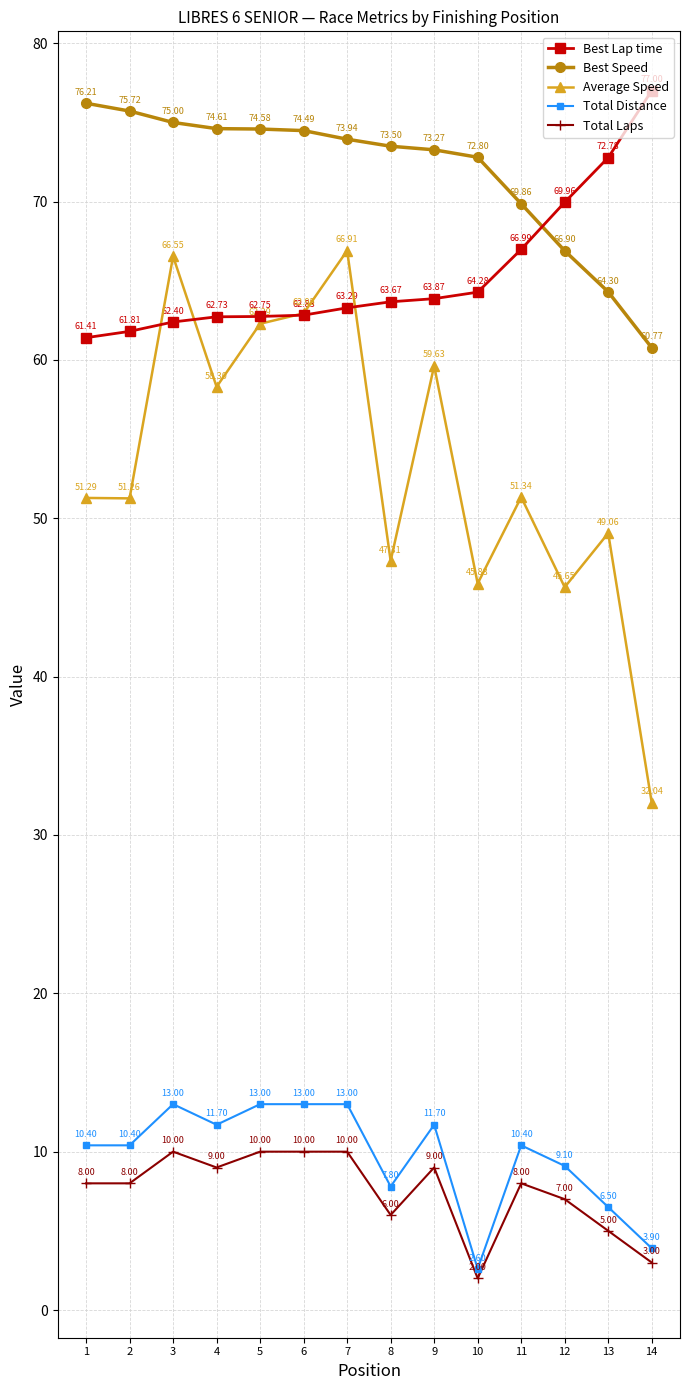

What is the difference between the Best Lap time values at 9 and 1?

2.5